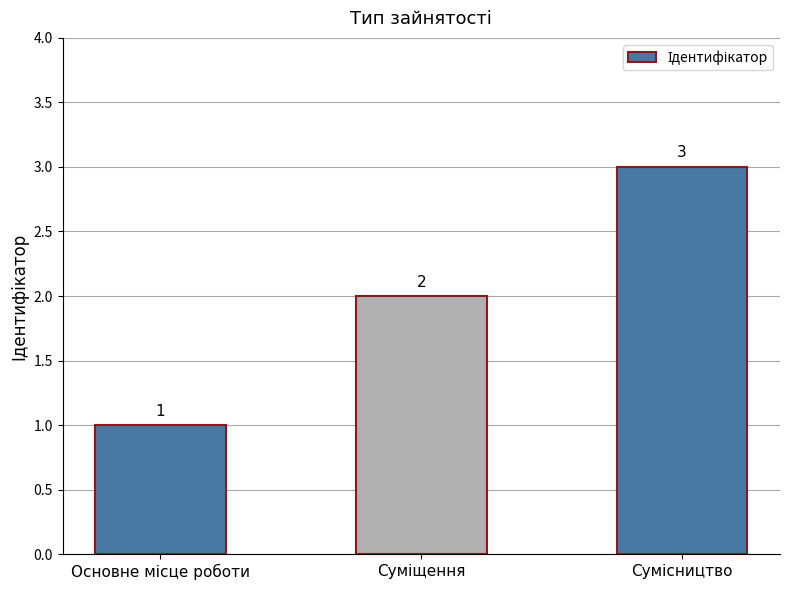

How many categories are shown in the chart?

3